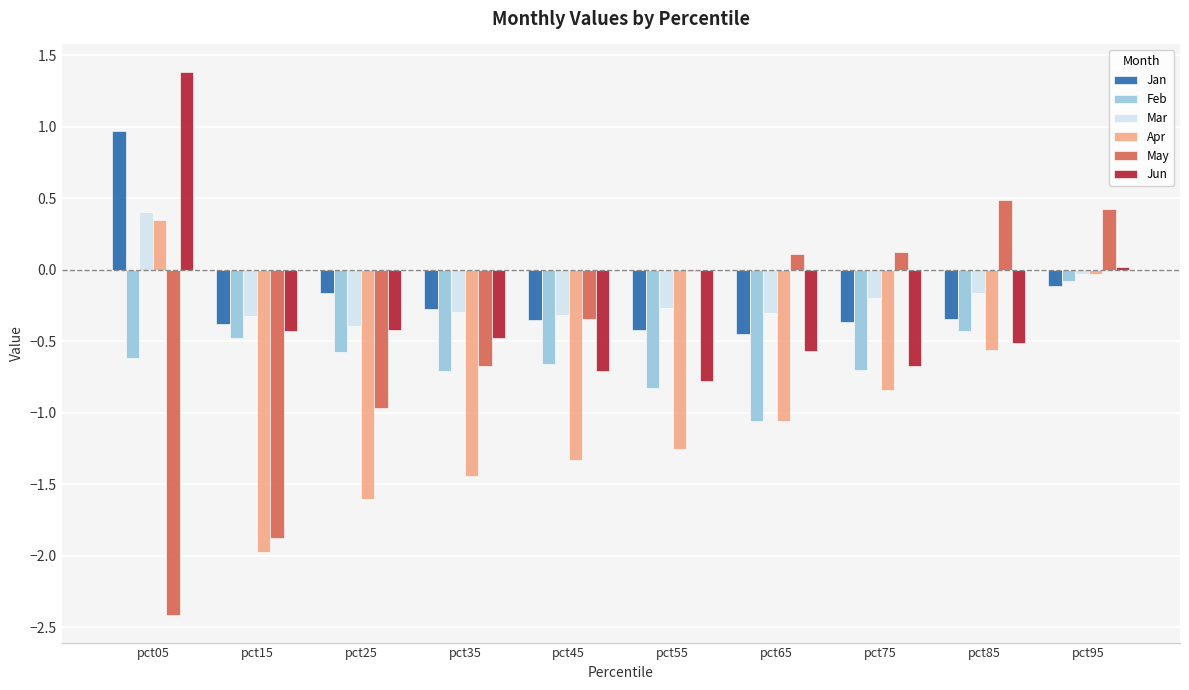

How many categories are shown in the chart?

10